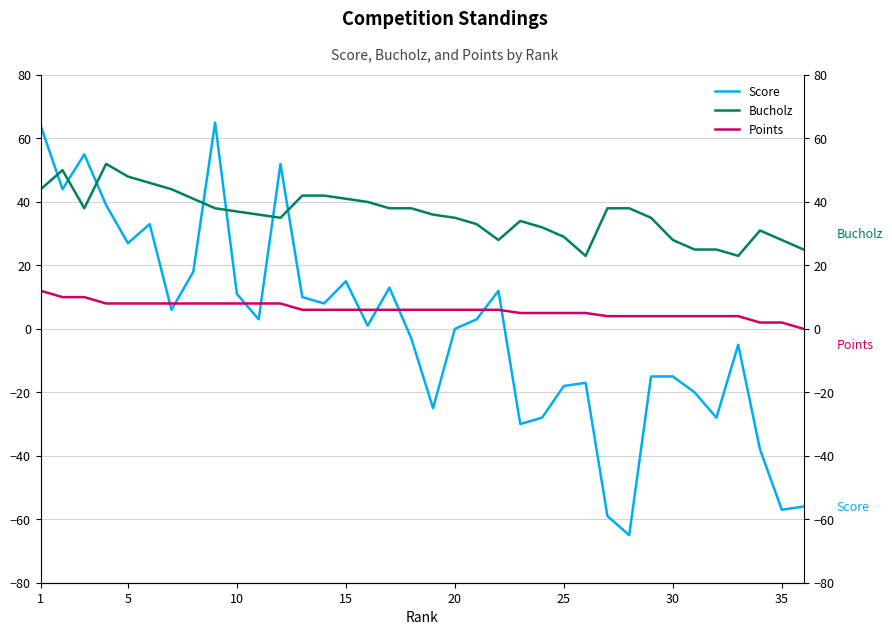

How many lines are shown in the chart?

3